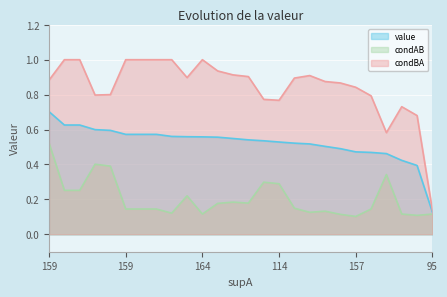

At which label is condBA closest to 0?

95